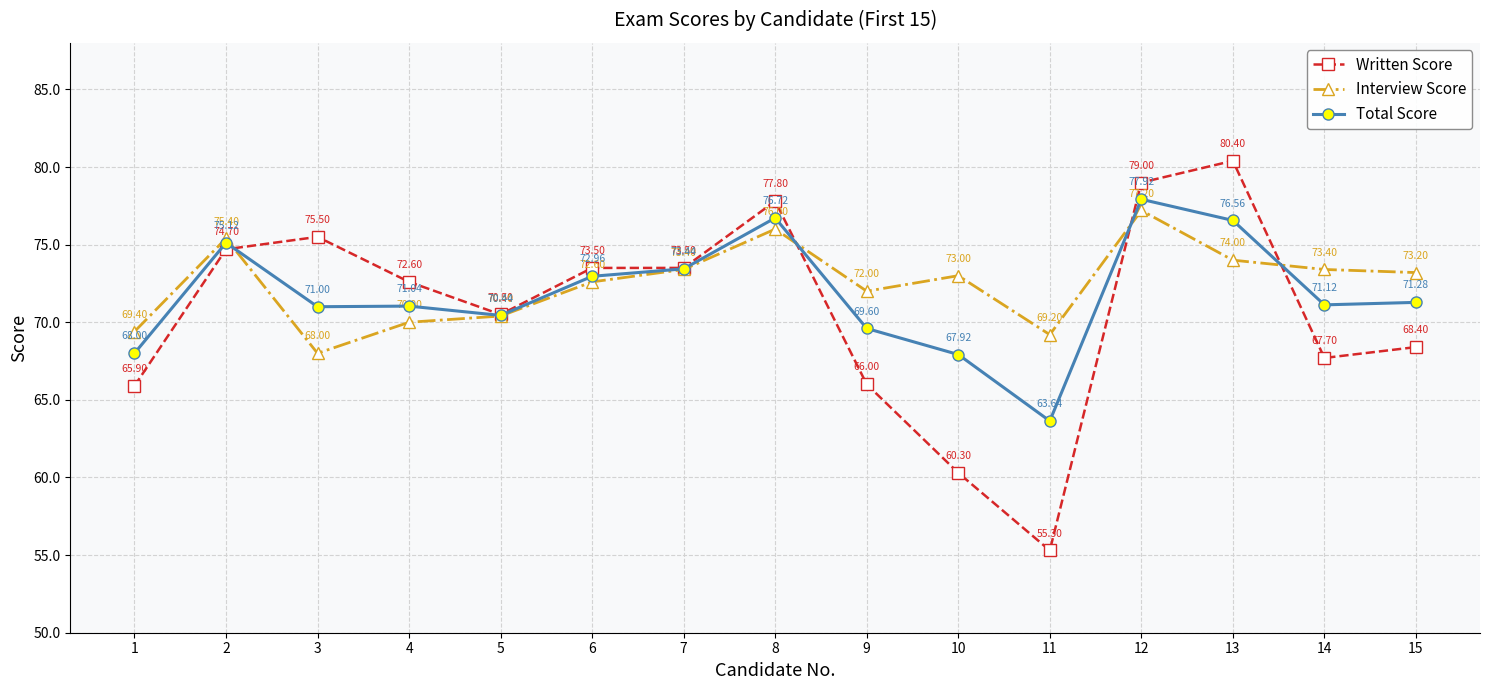

At which category does Written Score reach its first local valley?

5